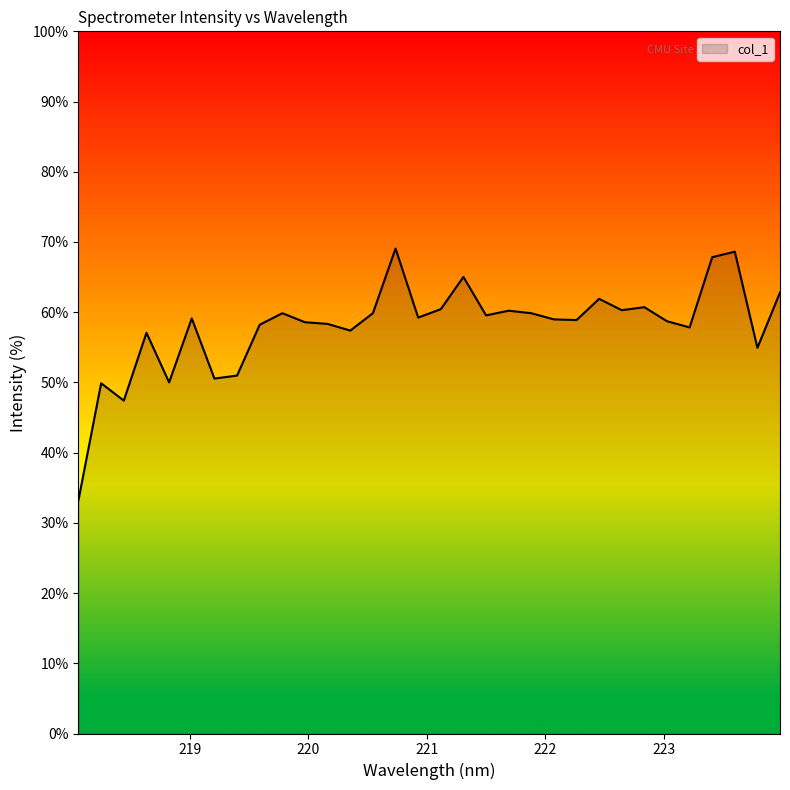

What is the smallest value displayed?

33.3